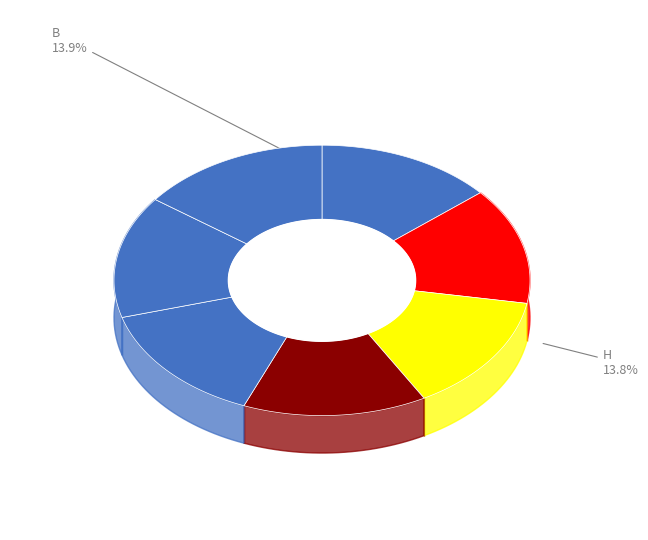

What is the ratio of the value at E to the value at B?

1.0